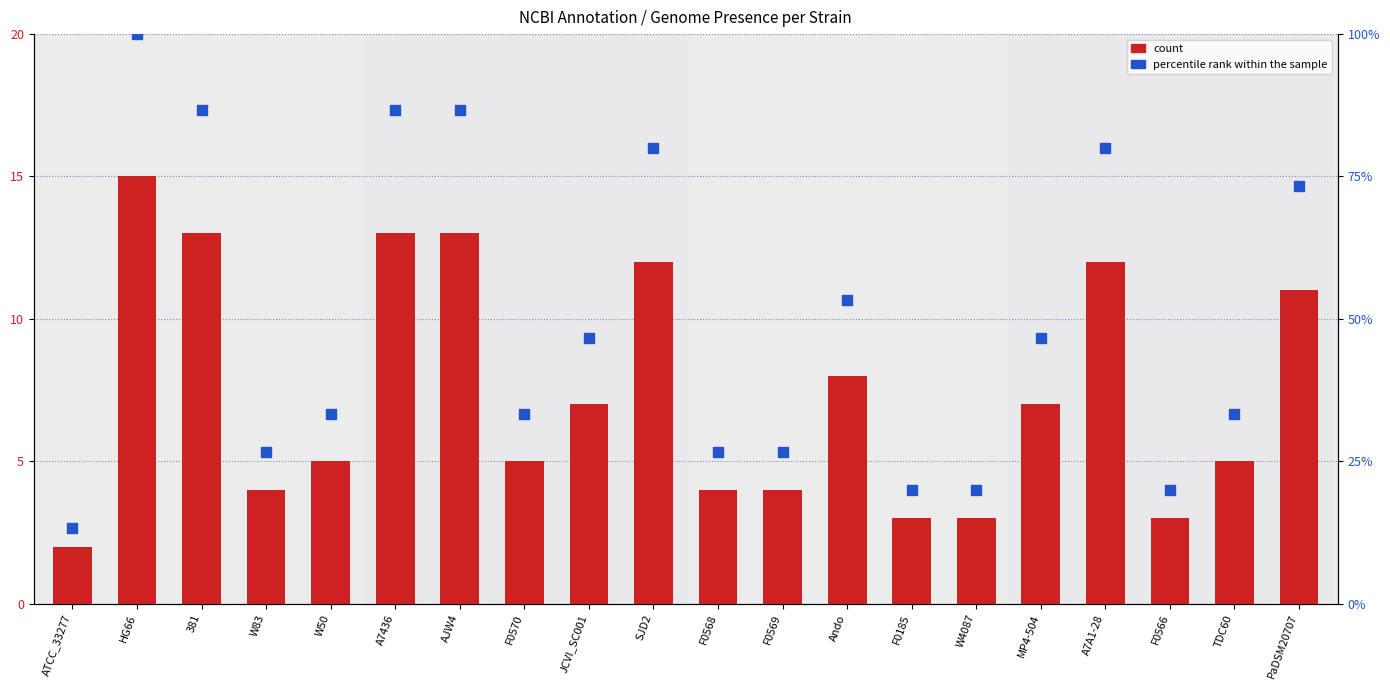

Which series has the largest total across all categories?

percentile rank within the sample